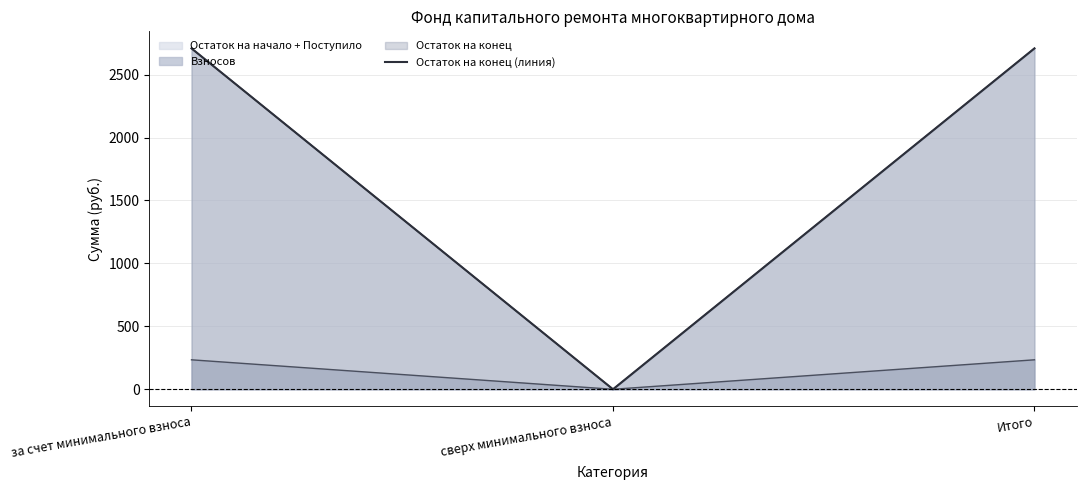

What is the sum of all values?

5416.9